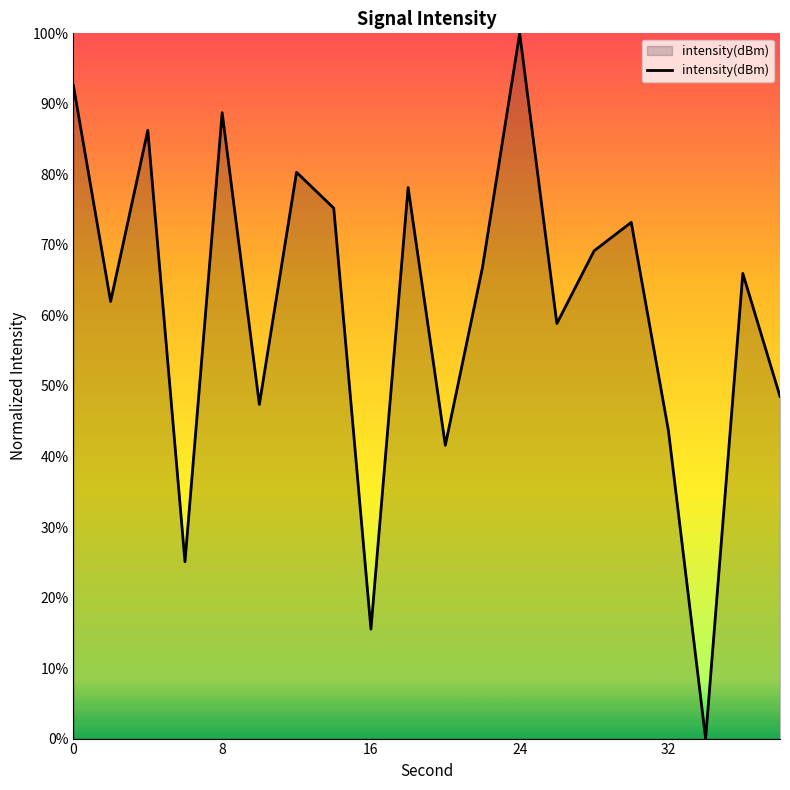

What is the difference between the maximum and minimum values?

100.0